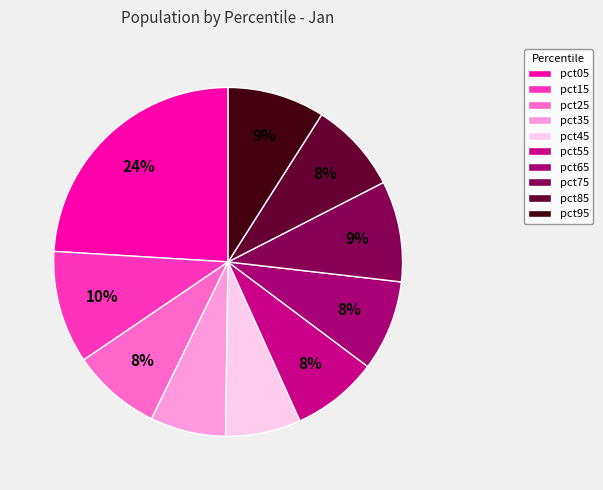

Rank the categories by value from lowest to highest.

pct45, pct35, pct55, pct25, pct65, pct85, pct95, pct75, pct15, pct05